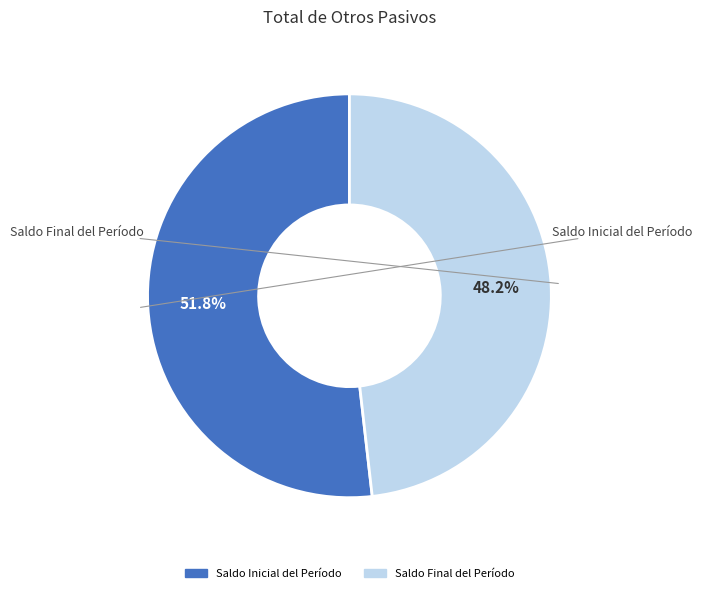

Which slice is the smallest?

Saldo Final del Período